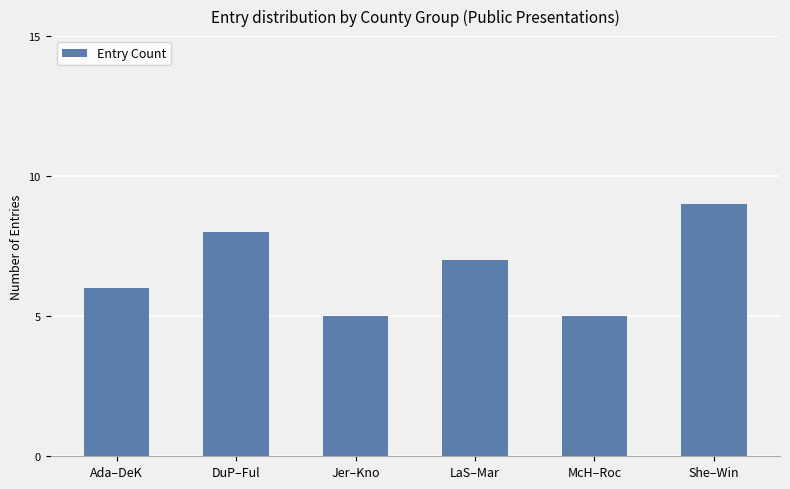

What is the label of the 5th bar from the left?

McH–Roc